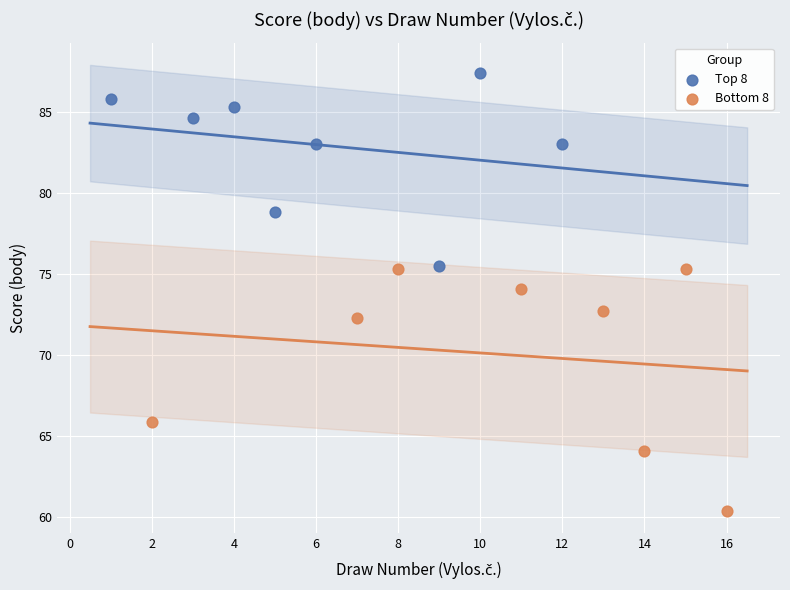

Which series has the largest Y range (max minus min)?

Bottom 8